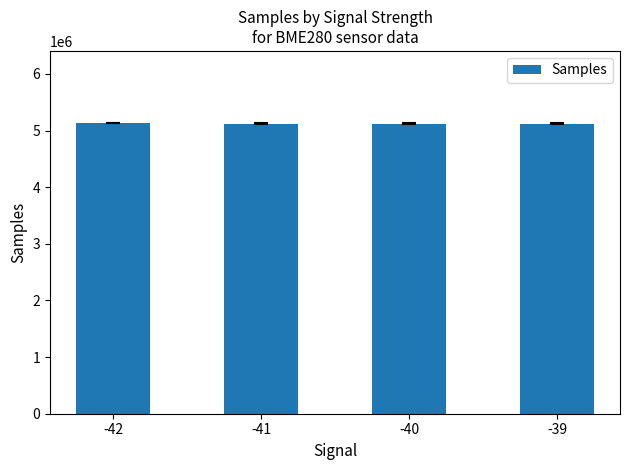

Is it true that the value at -41 is 5124147.5?

True